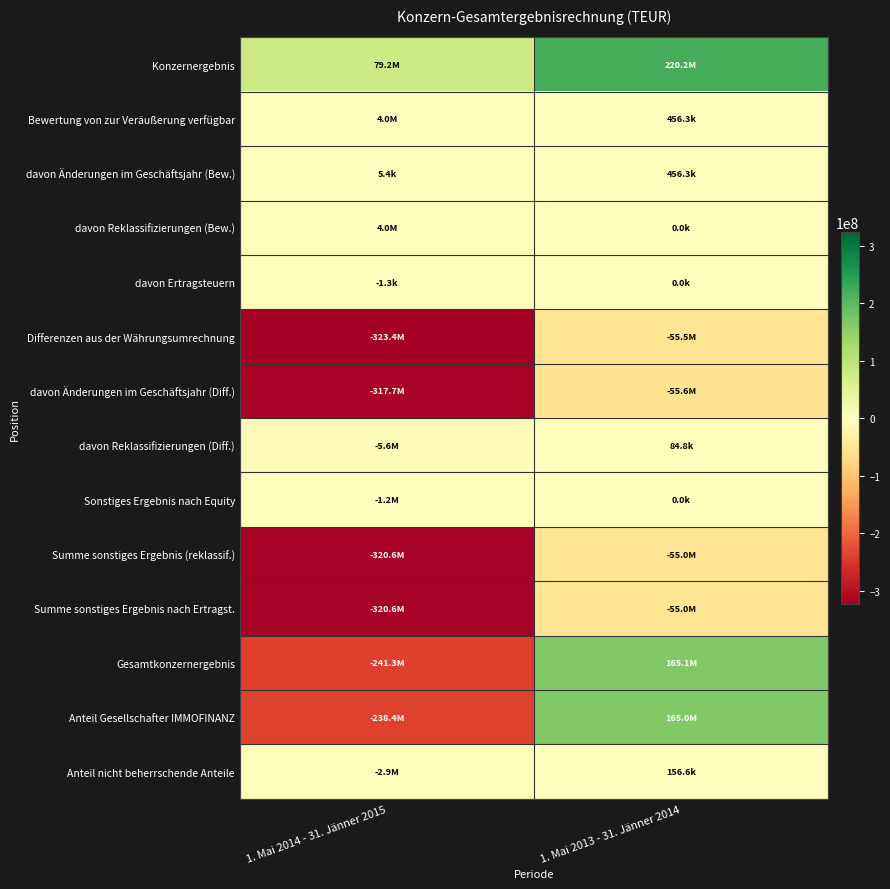

At how many categories does at least one series exceed 32680178?

2